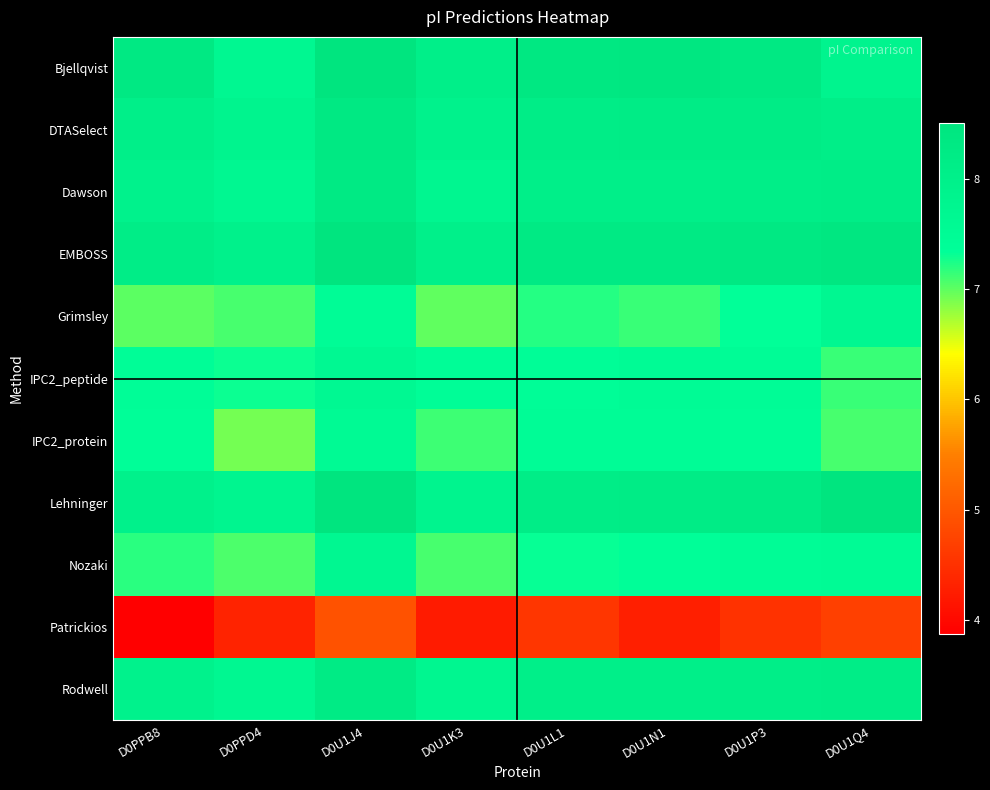

Which category has the highest value across all series?

D0U1J4